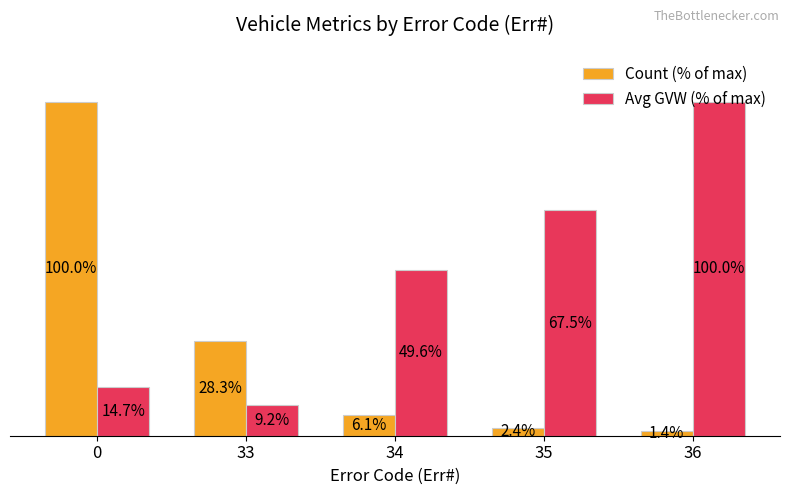

Which series has the largest total across all categories?

Avg GVW (% of max)